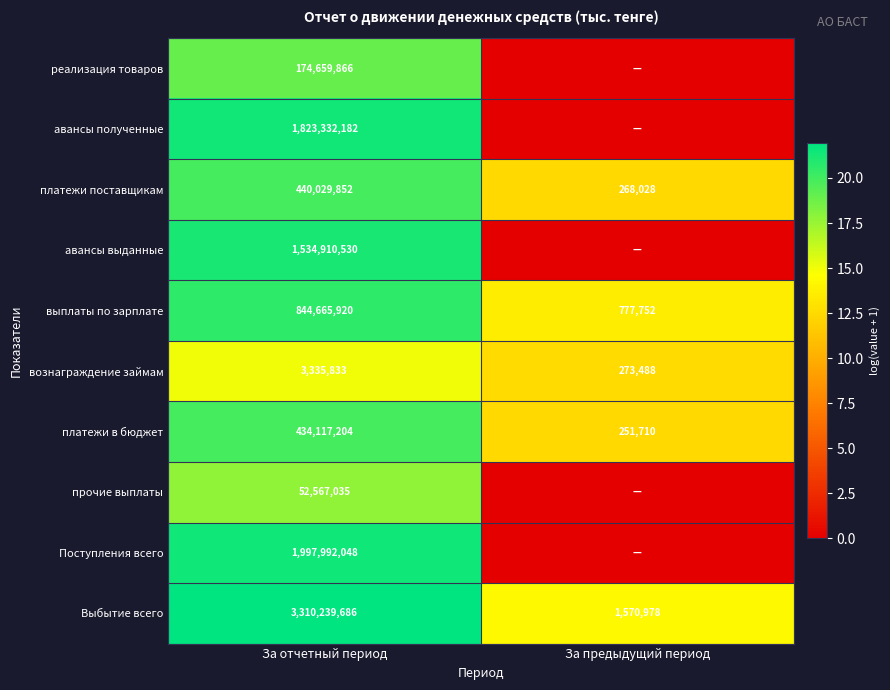

Rank the series by their maximum value, from lowest to highest.

вознаграждение займам, прочие выплаты, реализация товаров, платежи в бюджет, платежи поставщикам, выплаты по зарплате, авансы выданные, авансы полученные, Поступления всего, Выбытие всего